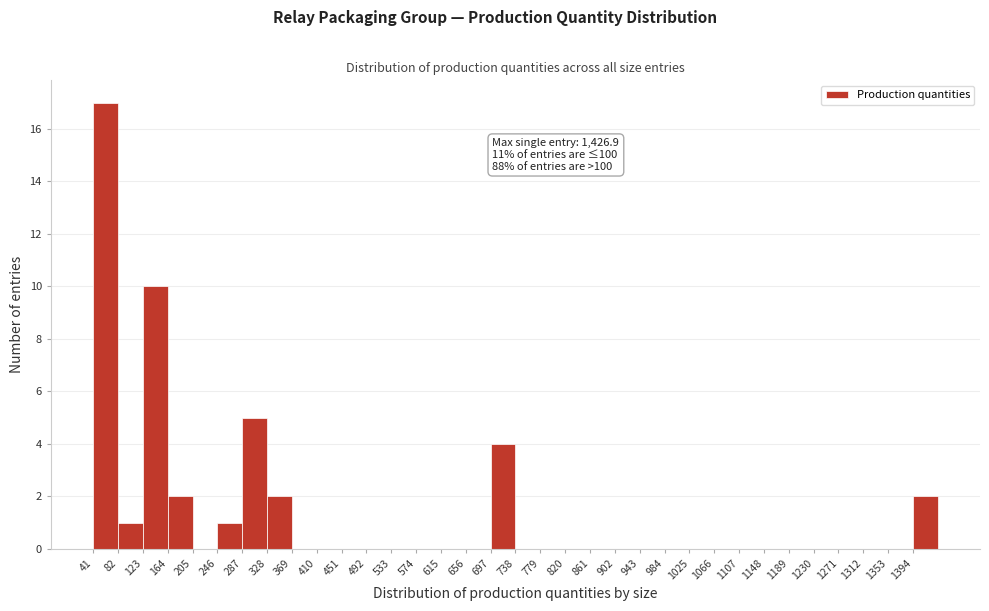

Over which range of the x-axis is the bar tallest?

41 to 82